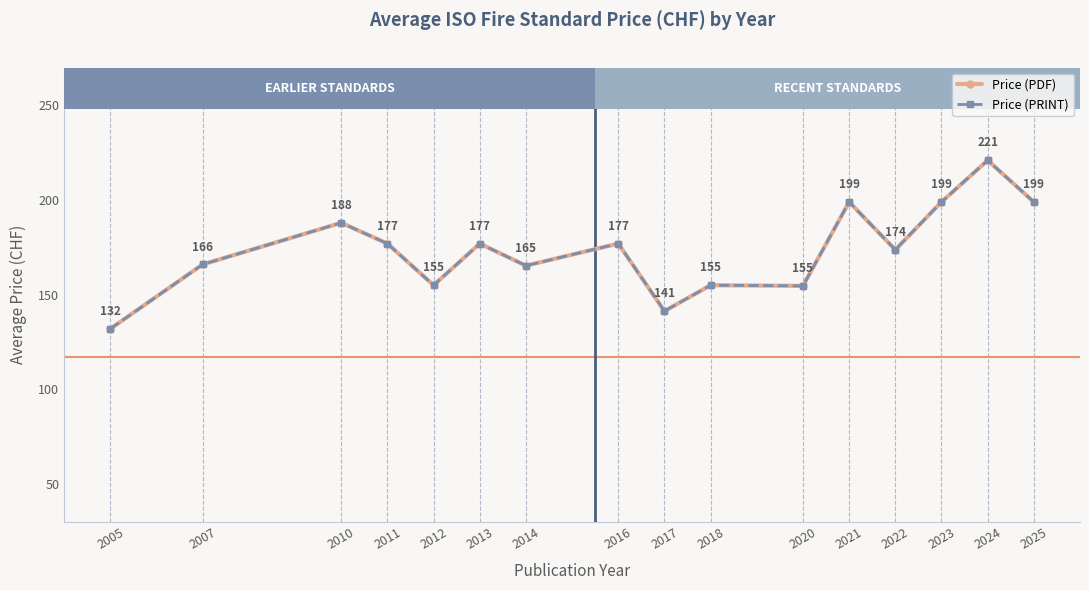

At 2013, list the series in order from largest to smallest.

Price (PDF), Price (PRINT)